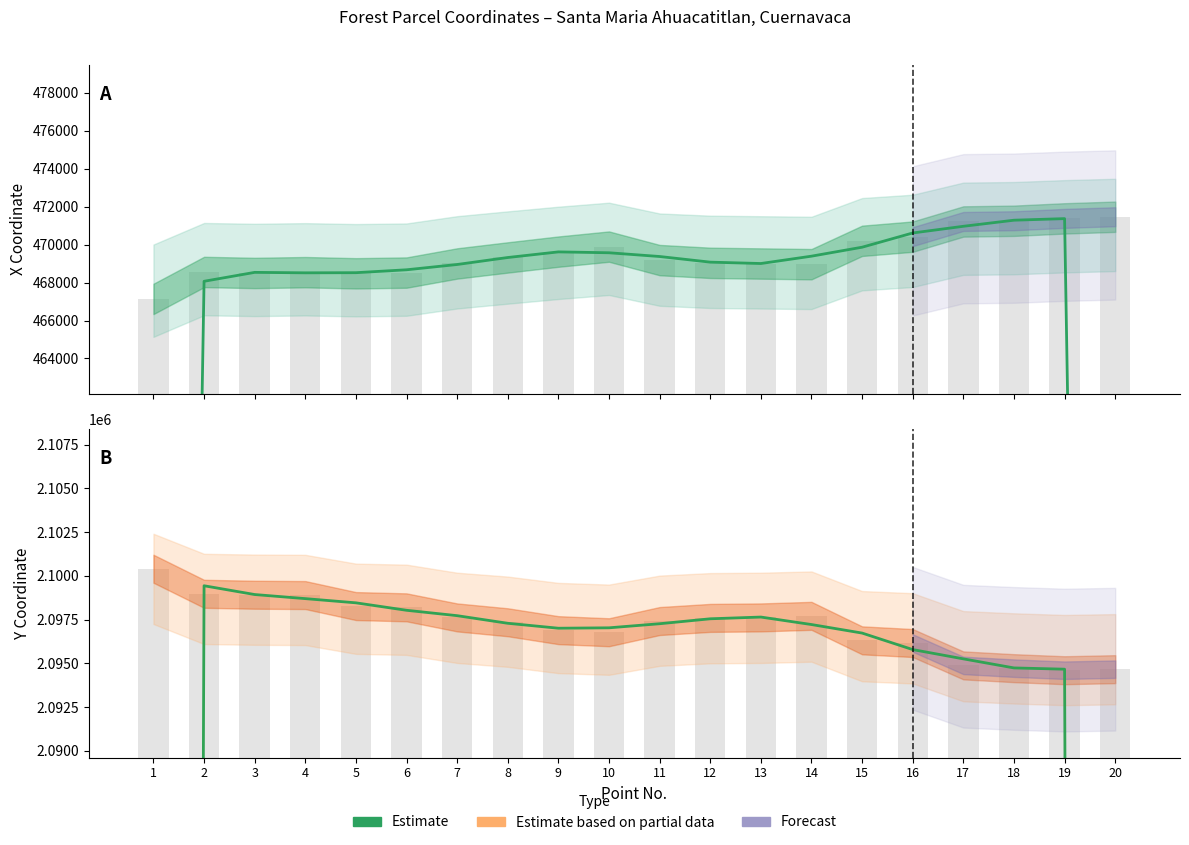

What is the change in value from 1 to 8?

+697495.7